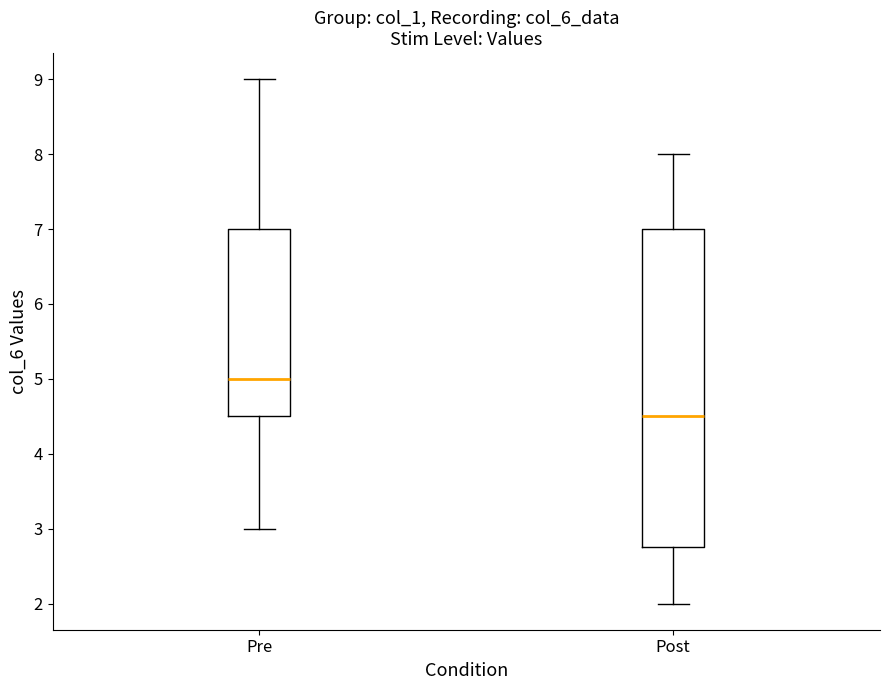

Where does the upper whisker of the box for Pre end on the y-axis? The values are not printed on the chart, so give them approximately, as read against the axis.

9.0